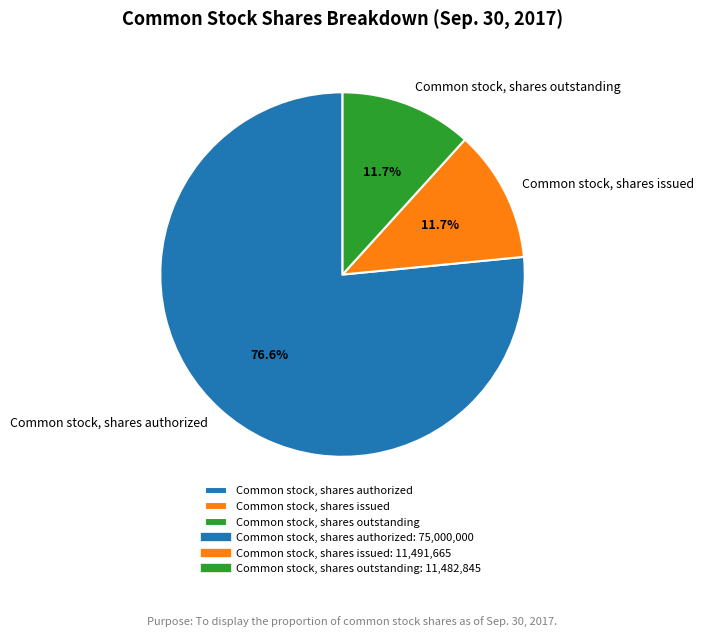

Which category has the biggest portion of the pie?

Common stock, shares authorized